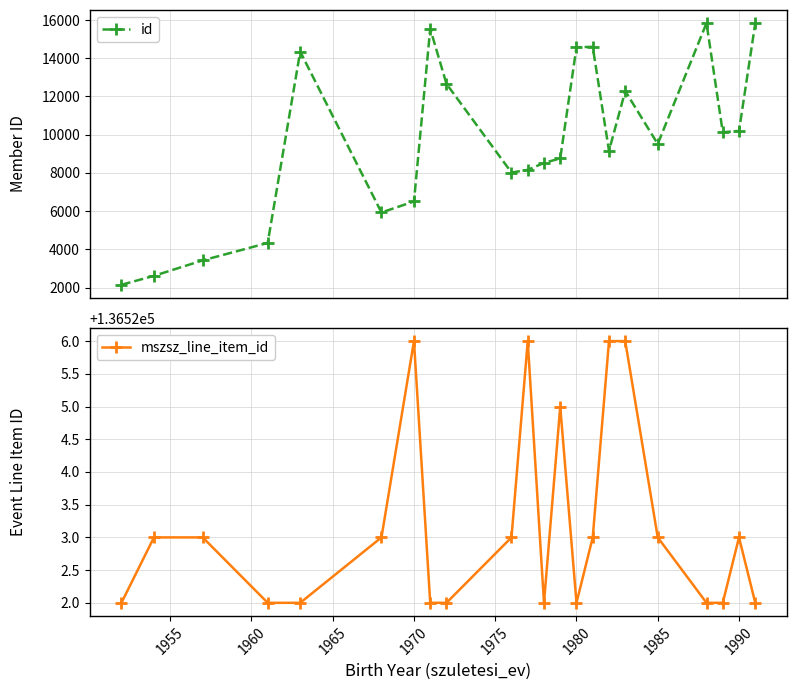

How many values in the mszsz_line_item_id series exceed 136523?

5